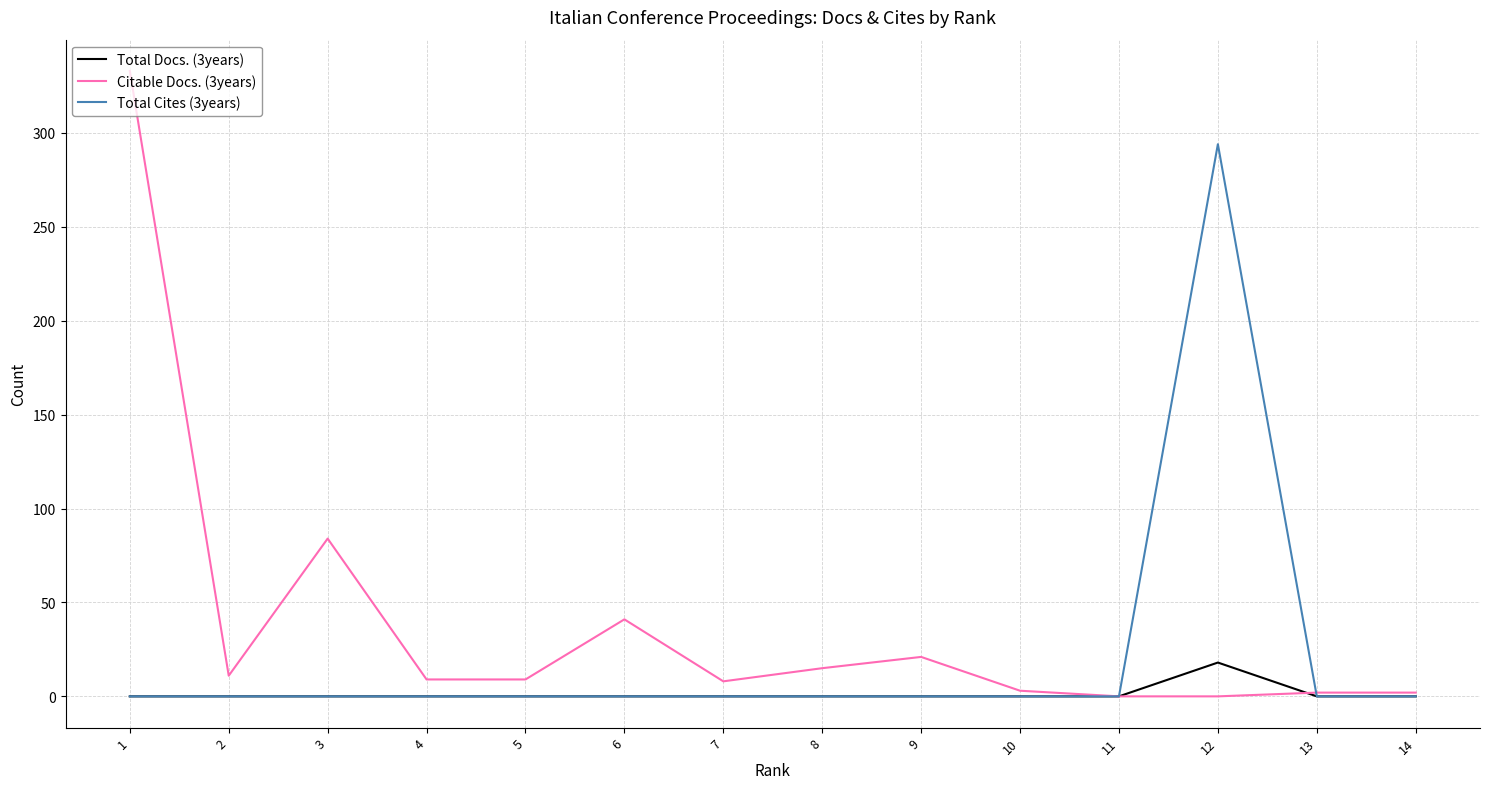

True or false: Total Docs. (3years) has more than 0 points higher than both neighbors.

True